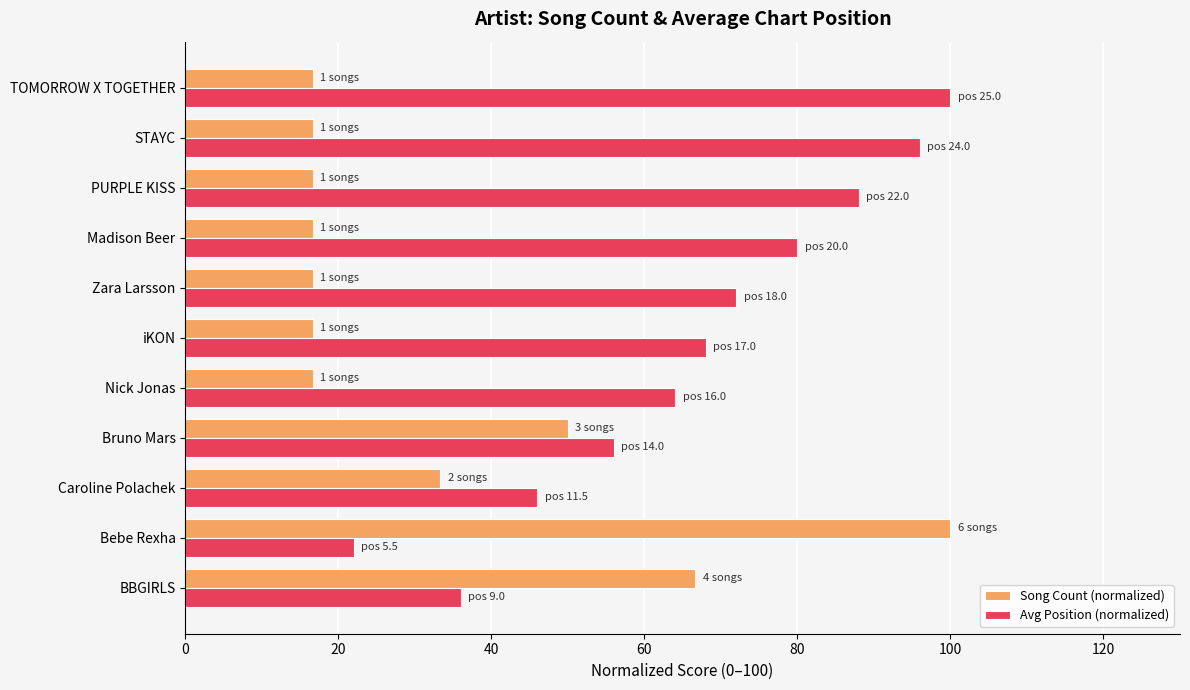

What is the spread (max minus min) of values at iKON?

51.3